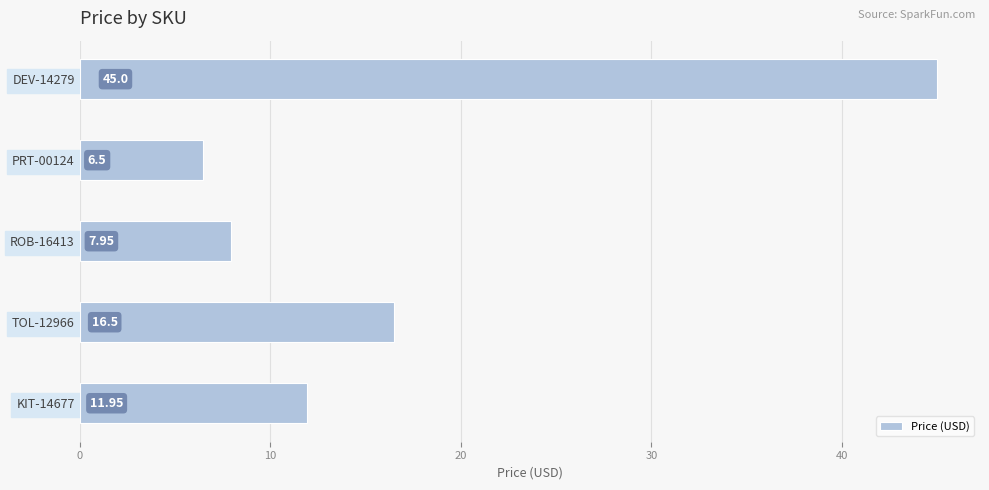

What is the greatest value displayed?

45.0